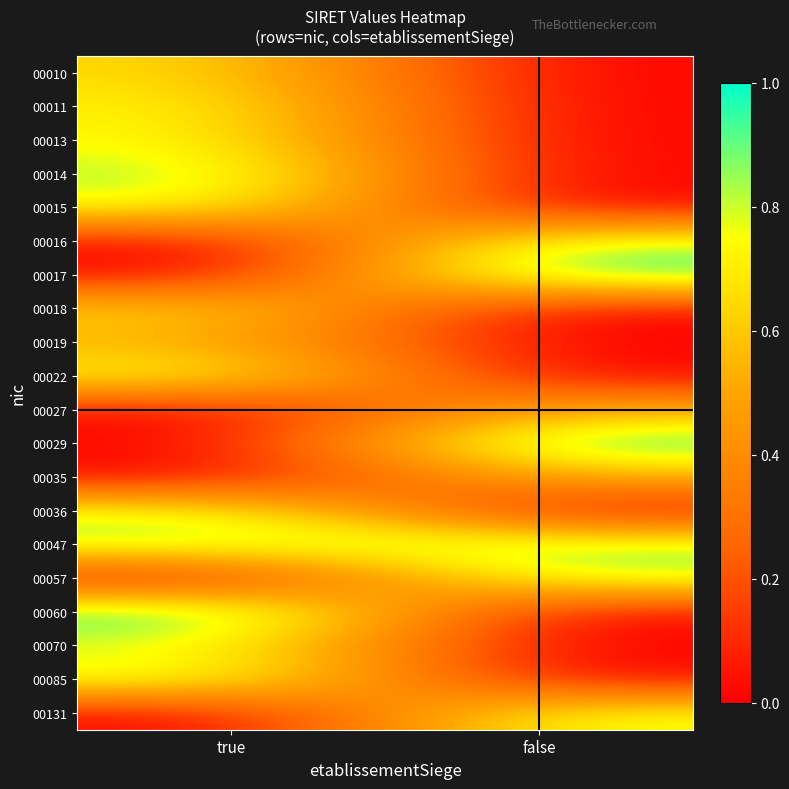

Between true and false, which is larger?

true